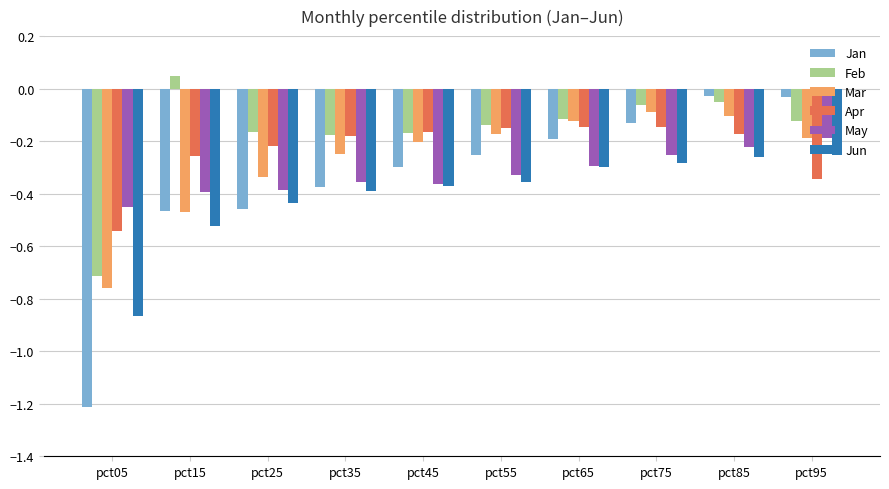

Is the value of Mar at pct75 greater than the value of Apr at pct05?

Yes